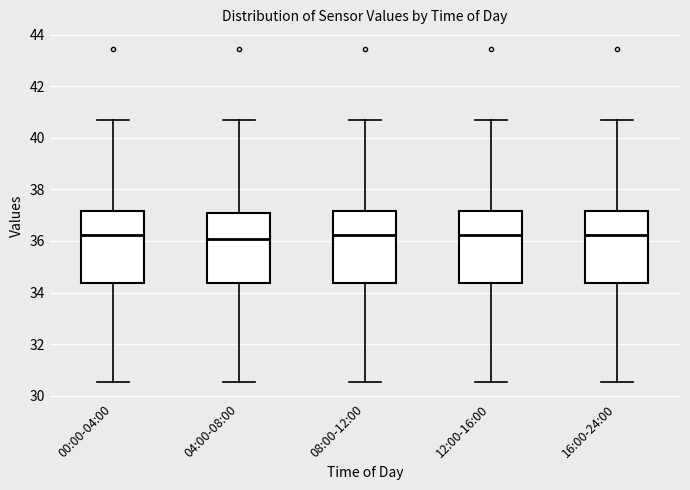

Reading left to right, read every box against the y-axis: the position of its median line, the range the box covers, and the ends of its whiskers. The values are not printed on the chart, so give them approximately, as read against the axis.

00:00-04:00: median 36.2, box 34.4 to 37.2, whiskers 30.6 to 40.8
04:00-08:00: median 36.0, box 34.4 to 37.0, whiskers 30.6 to 40.8
08:00-12:00: median 36.2, box 34.4 to 37.2, whiskers 30.6 to 40.8
12:00-16:00: median 36.2, box 34.4 to 37.2, whiskers 30.6 to 40.8
16:00-24:00: median 36.2, box 34.4 to 37.2, whiskers 30.6 to 40.8